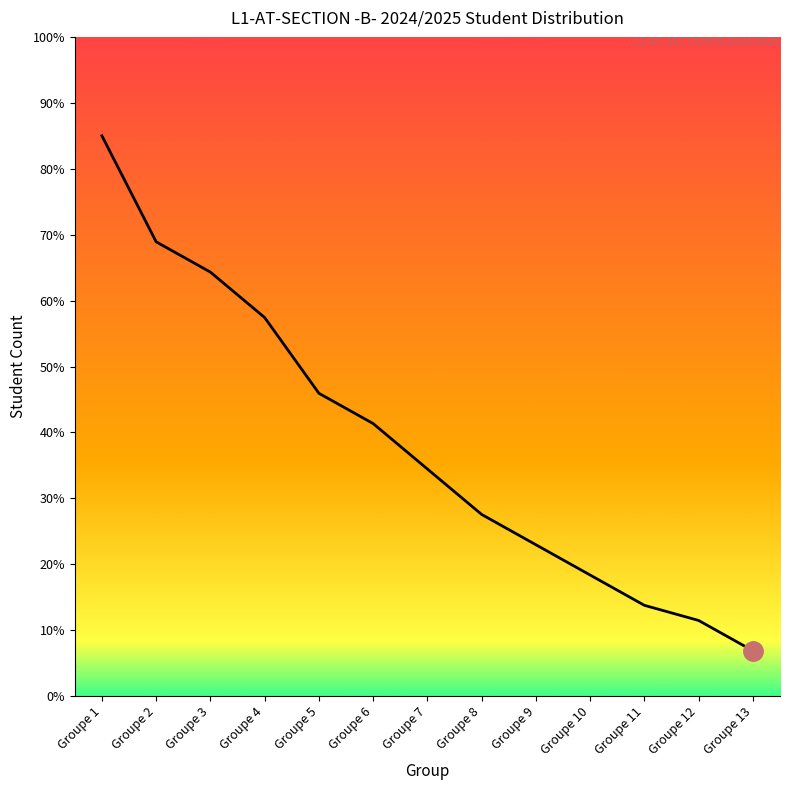

What is the sum of all values?

498.5